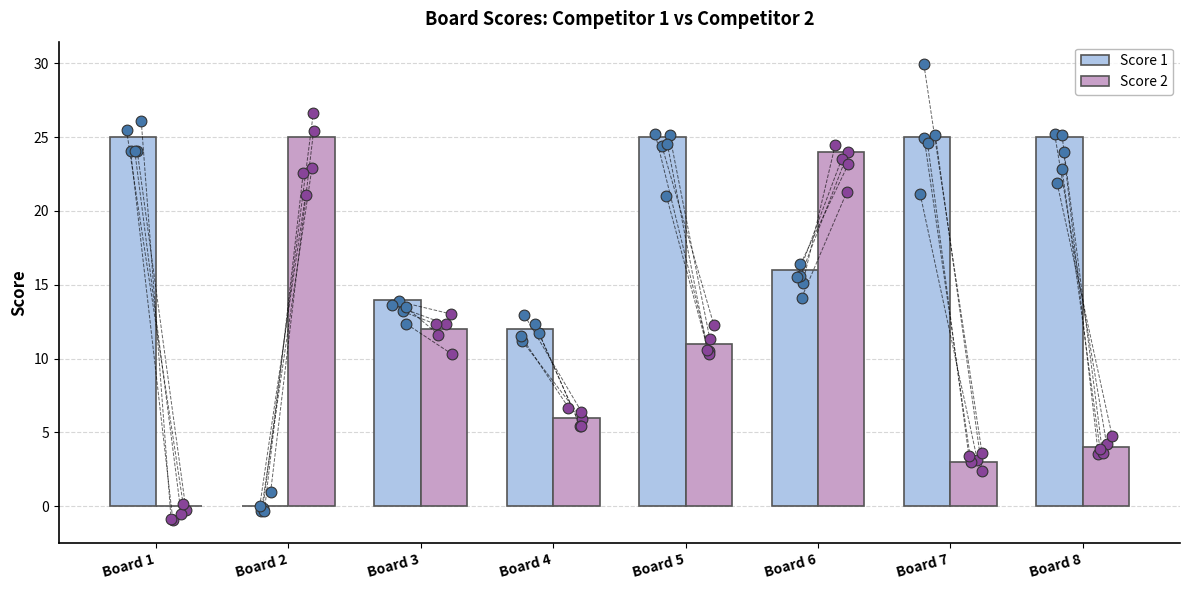

Which series reaches the maximum Y coordinate?

Score 1